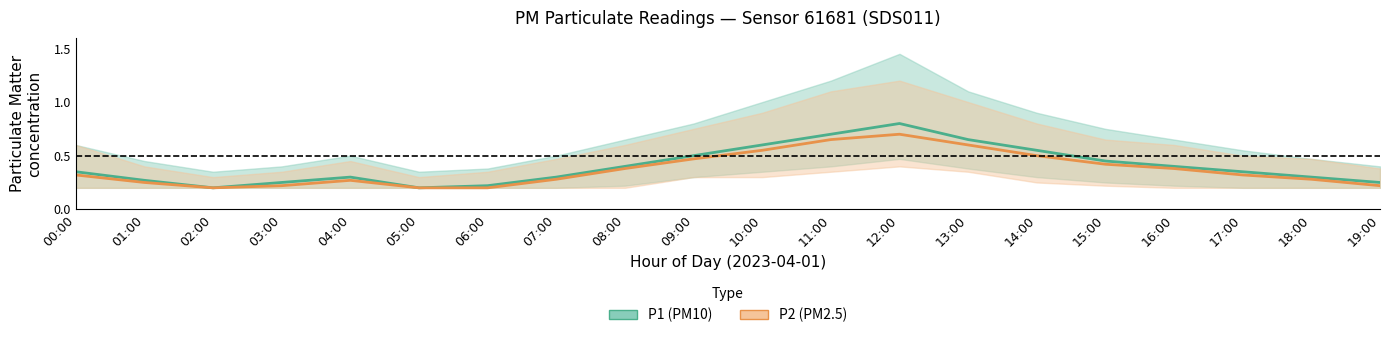

List the series in order of their overall mean, lowest first.

P2 (PM2.5), P1 (PM10)